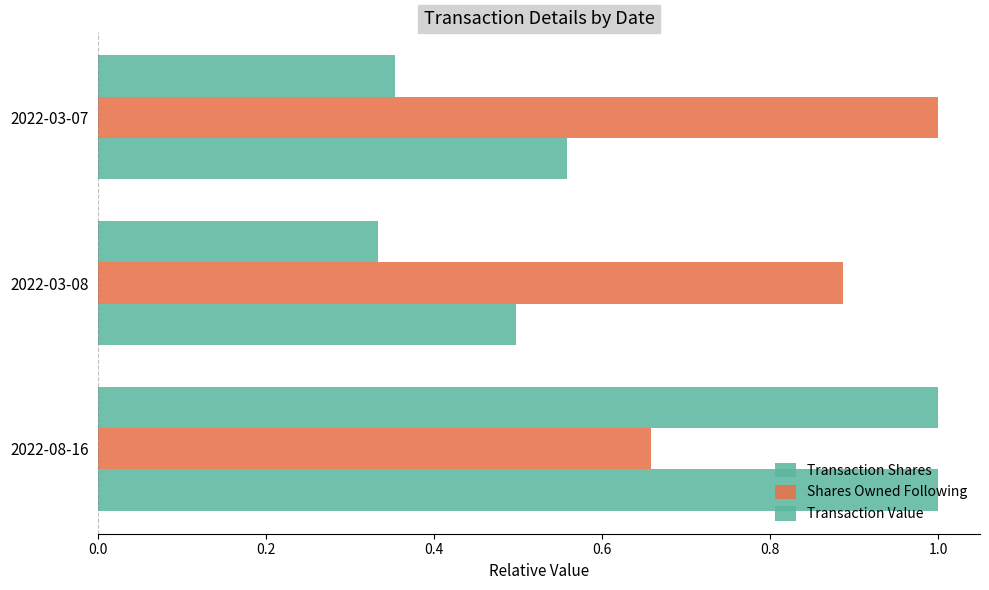

What is the difference between the second highest and minimum values in the Shares Owned Following series?

0.2